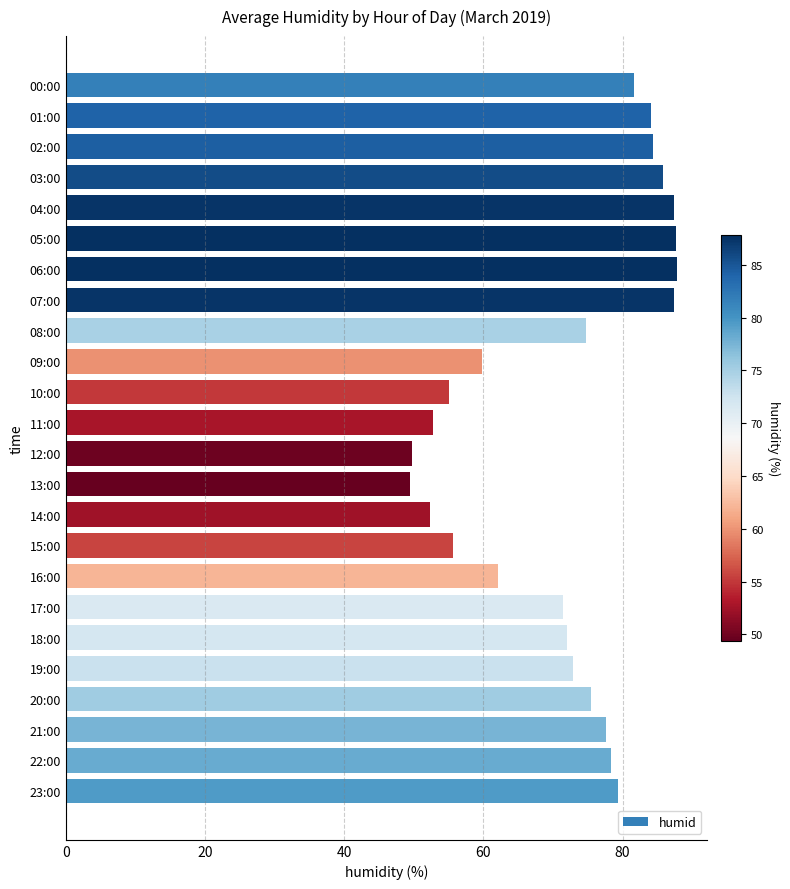

The chart shows a value of 87.7 at 05:00. True or false?

True